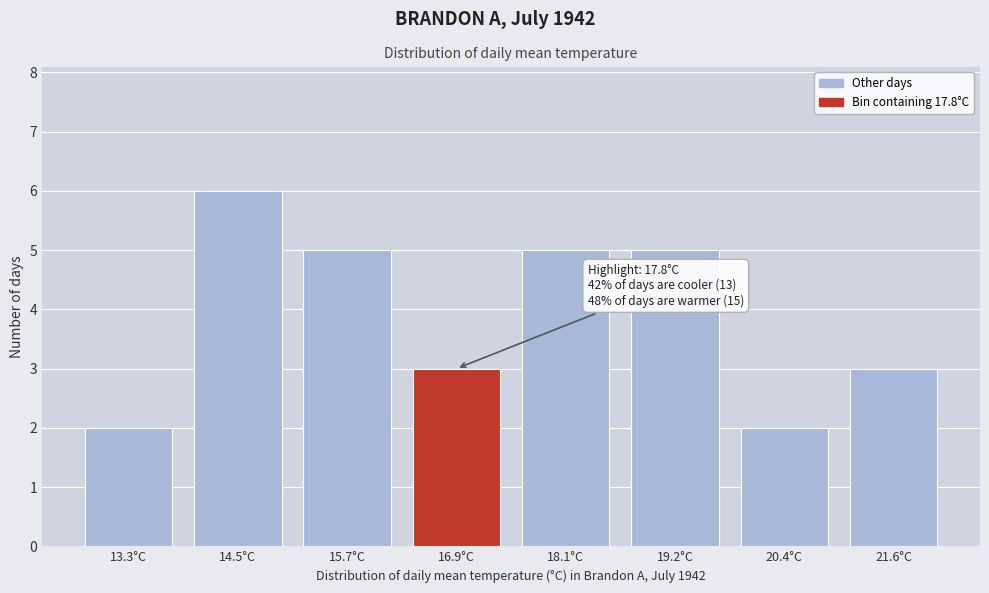

Reading right to left, extract all data points from this chart.

21.6°C=3	20.4°C=2	19.2°C=5	18.1°C=5	16.9°C=3	15.7°C=5	14.5°C=6	13.3°C=2